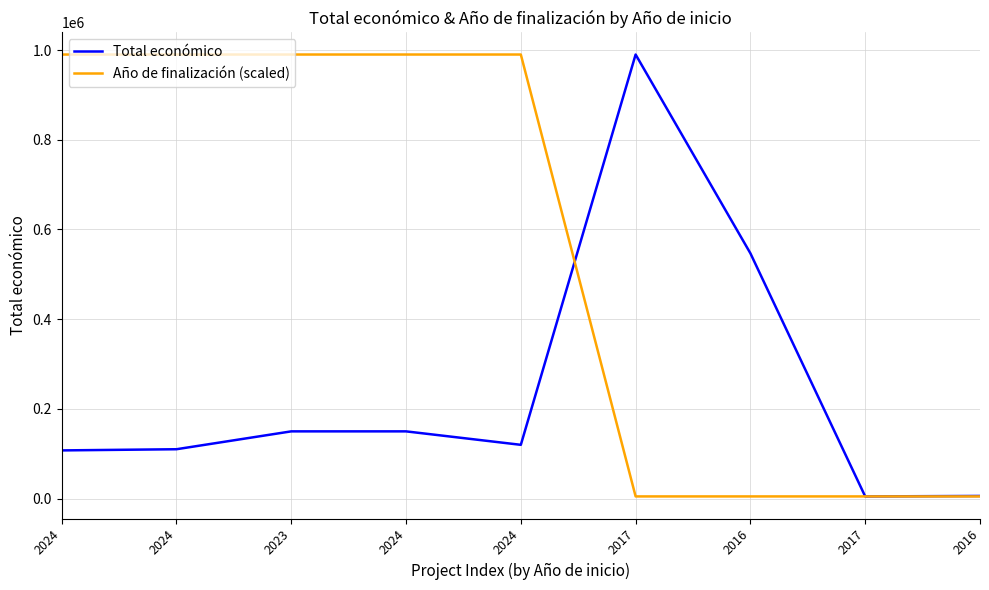

Which series changed the most between 2024 and 2024?

Total económico